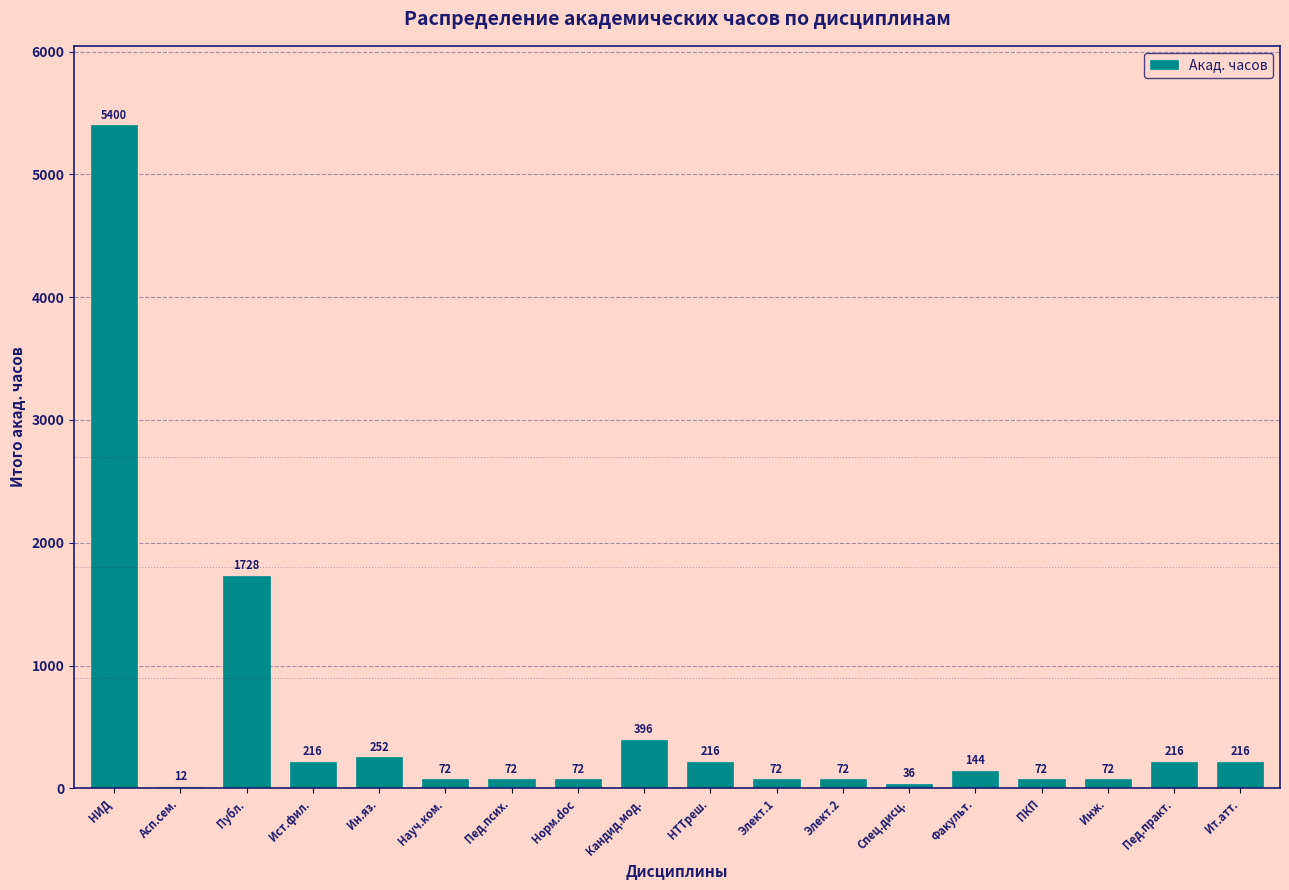

Reading right to left, what are all the values shown in this chart?

Ит.атт.=216	Пед.практ.=216	Инж.=72	ПКП=72	Факульт.=144	Спец.дисц.=36	Элект.2=72	Элект.1=72	НТТреш.=216	Кандид.мод.=396	Норм.doc=72	Пед.псих.=72	Науч.ком.=72	Ин.яз.=252	Ист.фил.=216	Публ.=1728	Асп.сем.=12	НИД=5400